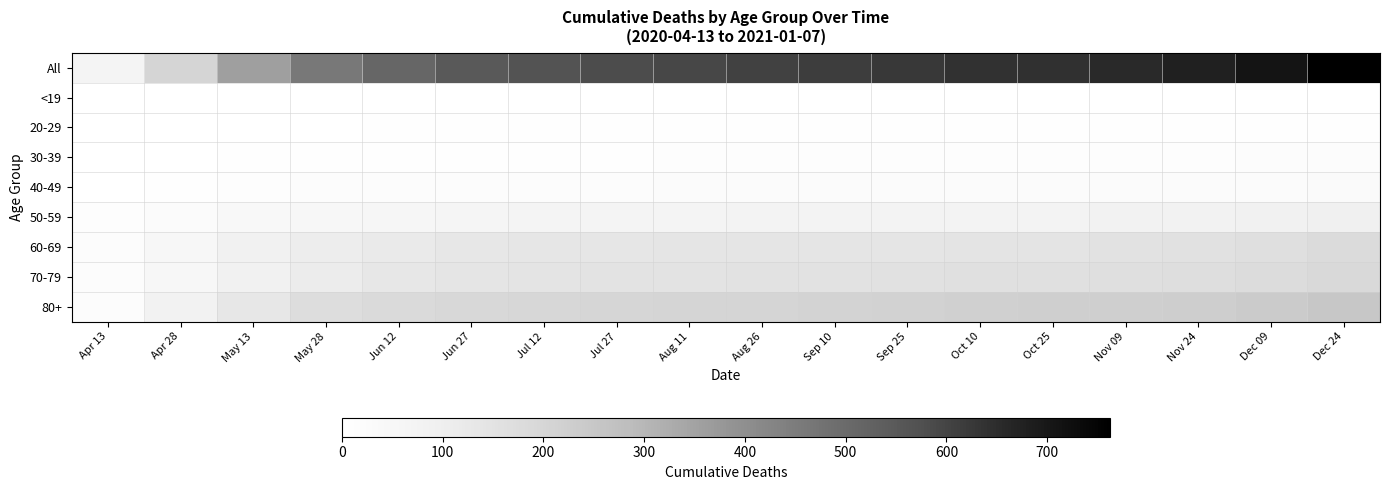

At Jul 27, list the series in order from smallest to largest.

<19, 20-29, 30-39, 40-49, 50-59, 60-69, 70-79, 80+, All